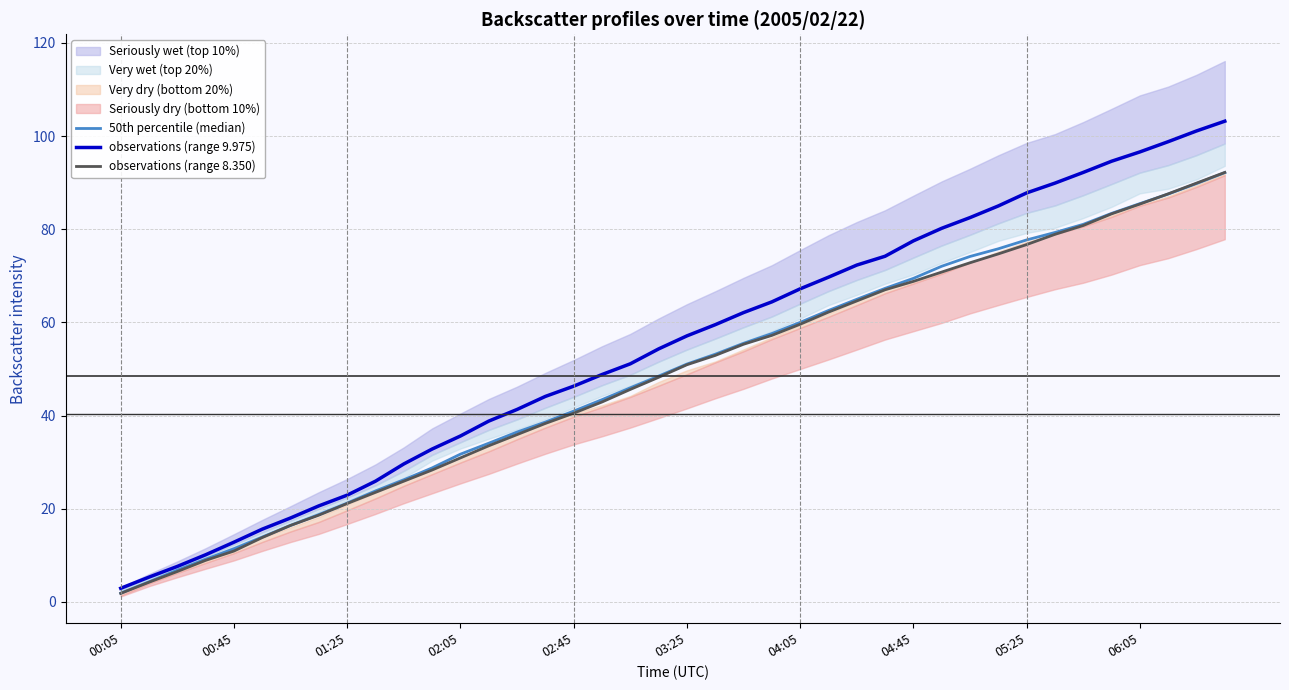

What is the lowest value of the observations (range 9.975) series?

2.9